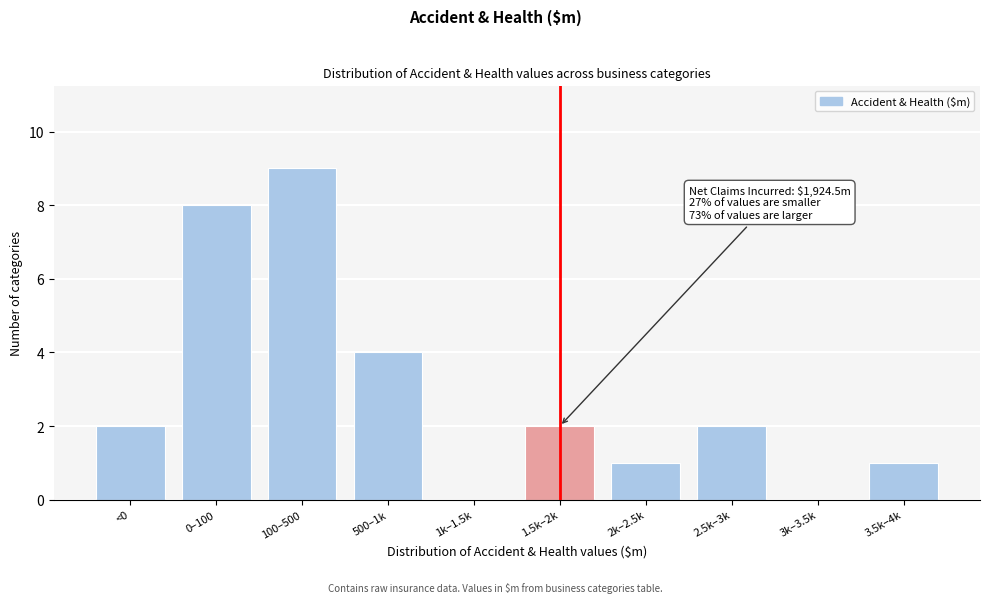

Reading left to right, list all the values displayed in this chart.

<0=2	0–100=8	100–500=9	500–1k=4	1k–1.5k=0	1.5k–2k=2	2k–2.5k=1	2.5k–3k=2	3k–3.5k=0	3.5k–4k=1